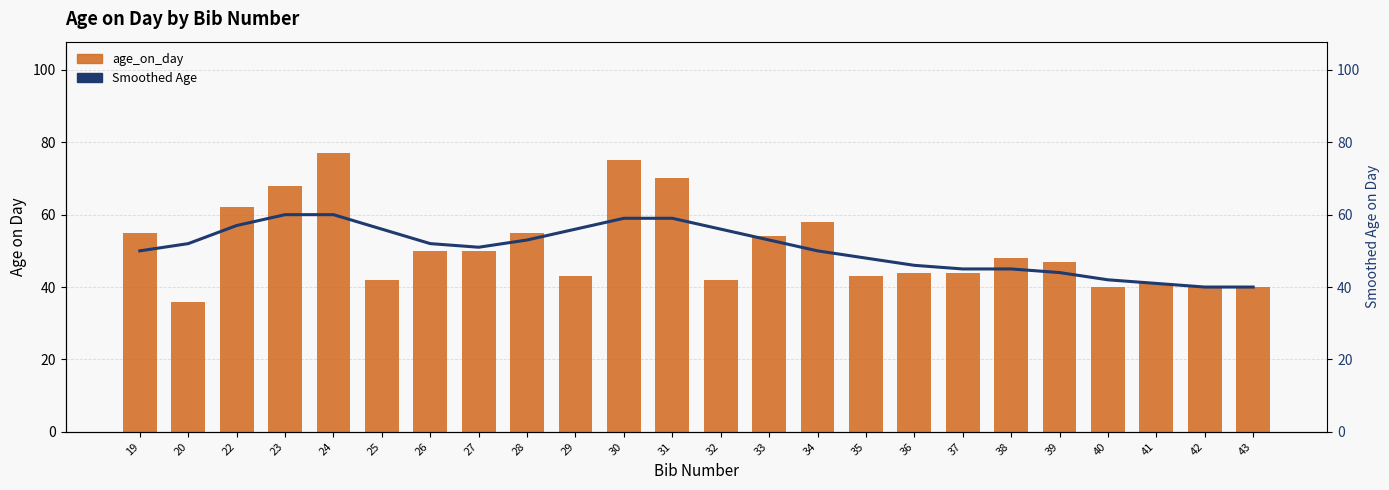

Reading left to right, extract all data points from this chart.

age_on_day: 19=55	20=36	22=62	23=68	24=77	25=42	26=50	27=50	28=55	29=43	30=75	31=70	32=42	33=54	34=58	35=43	36=44	37=44	38=48	39=47	40=40	41=41	42=40	43=40
Smoothed Age: 19=50	20=52	22=57	23=60	24=60	25=56	26=52	27=51	28=53	29=56	30=59	31=59	32=56	33=53	34=50	35=48	36=46	37=45	38=45	39=44	40=42	41=41	42=40	43=40